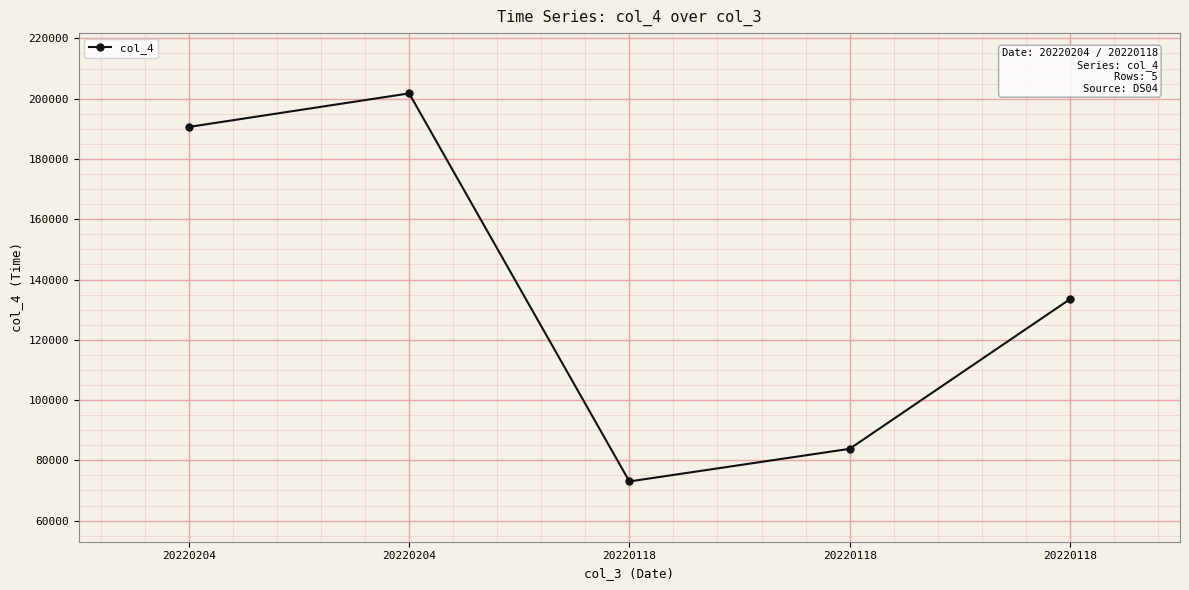

True or false: the data has more than 2 interior local peaks.

False